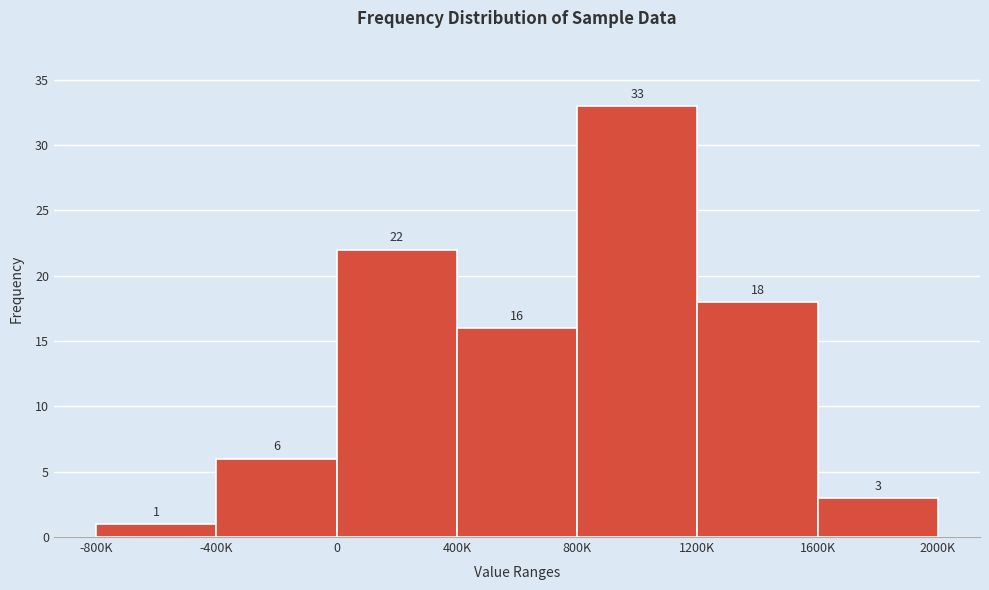

Reading left to right, transcribe all the data shown in this chart.

-800K=1	-400K=6	0=22	400K=16	800K=33	1200K=18	1600K=3